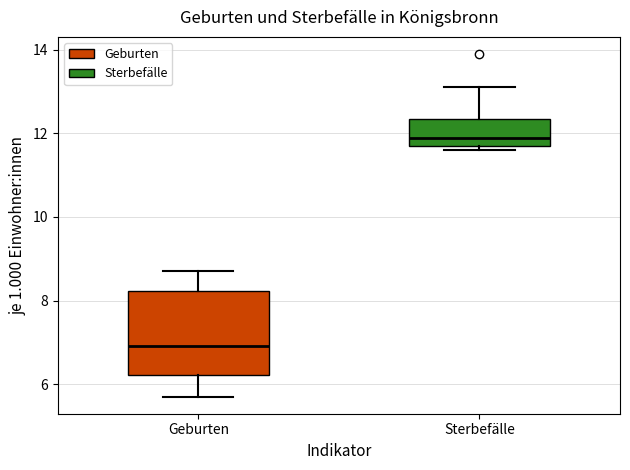

Where is the lower edge of the box for Geburten on the y-axis? The values are not printed on the chart, so give them approximately, as read against the axis.

6.2